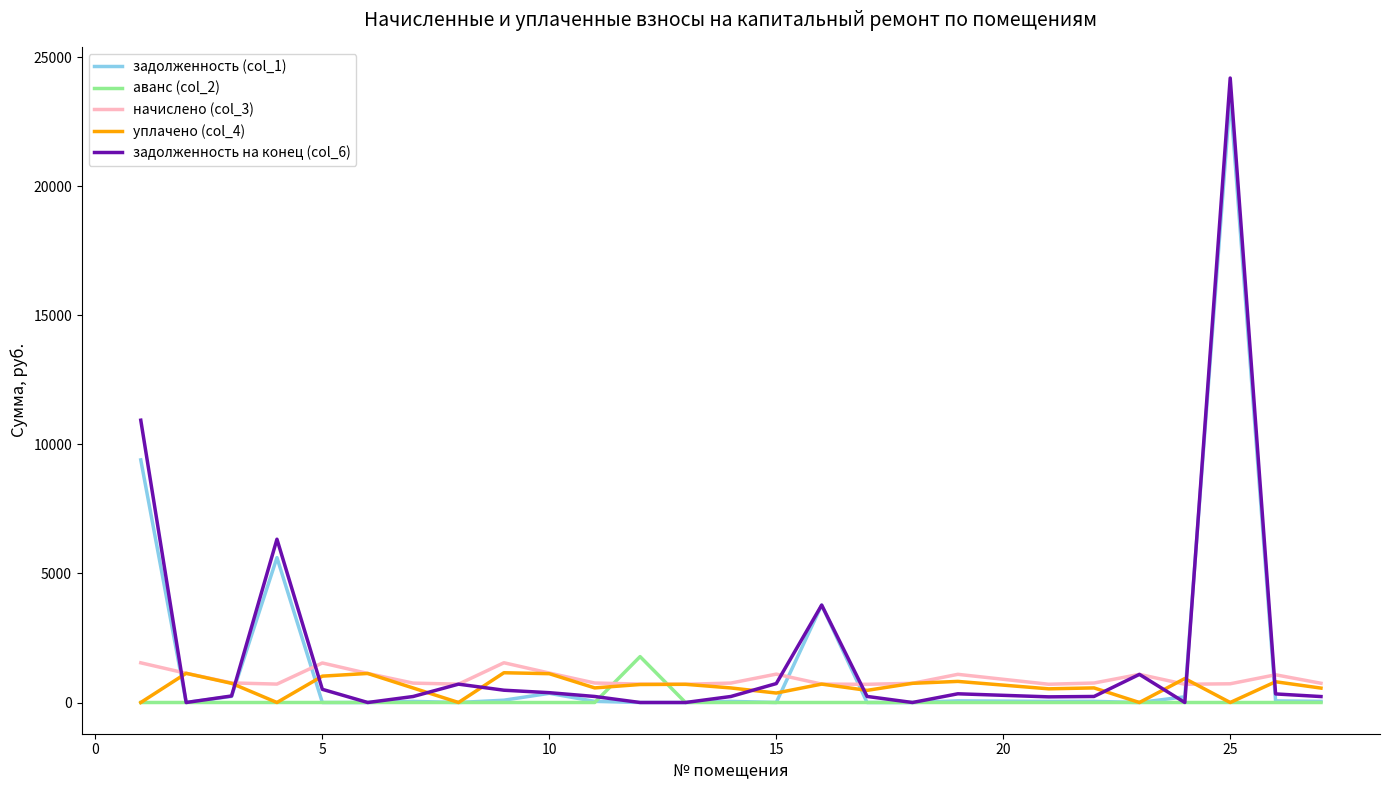

List the series in order of their overall mean, highest first.

задолженность на конец (col_6), задолженность (col_1), начислено (col_3), уплачено (col_4), аванс (col_2)